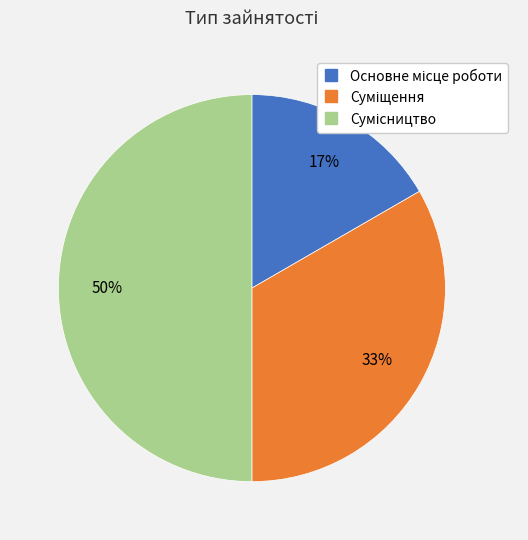

To the nearest percent, what is the average slice percentage?

33%